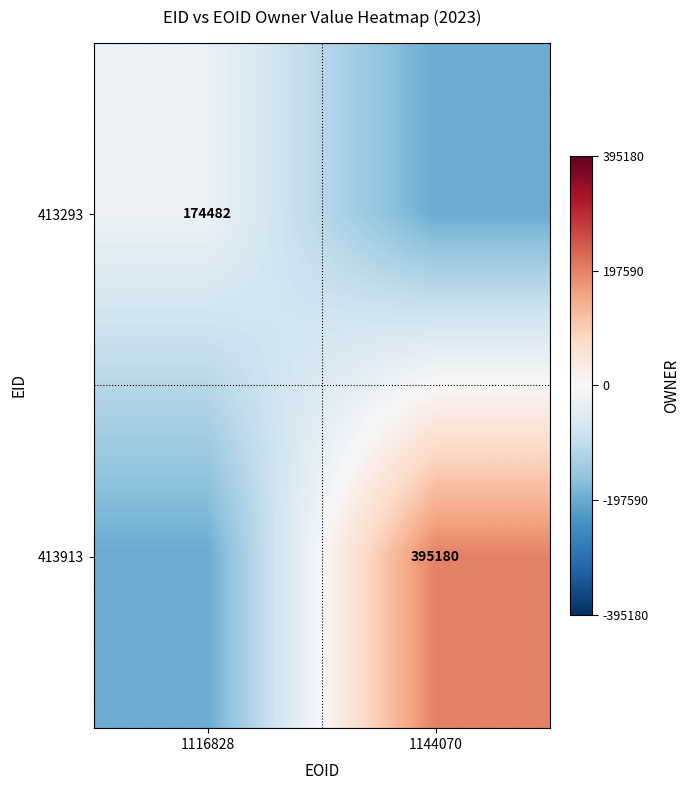

True or false: 413293 has a value of 174482 at 1116828.

True